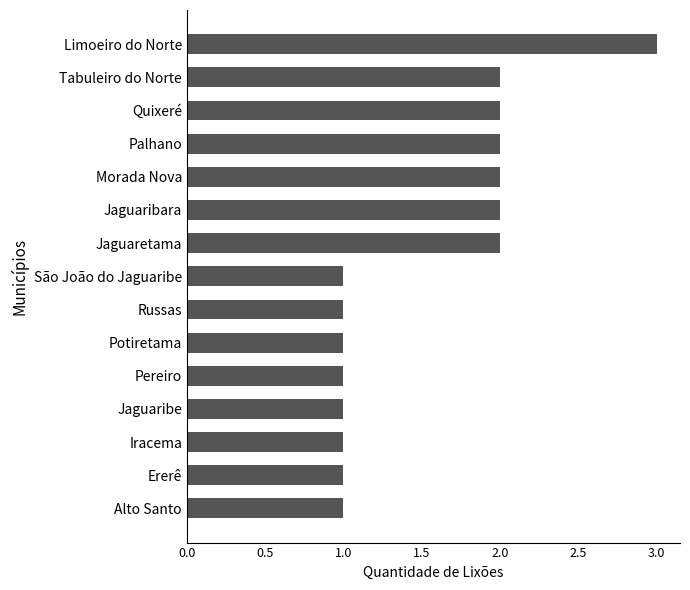

What position from the top is São João do Jaguaribe?

8